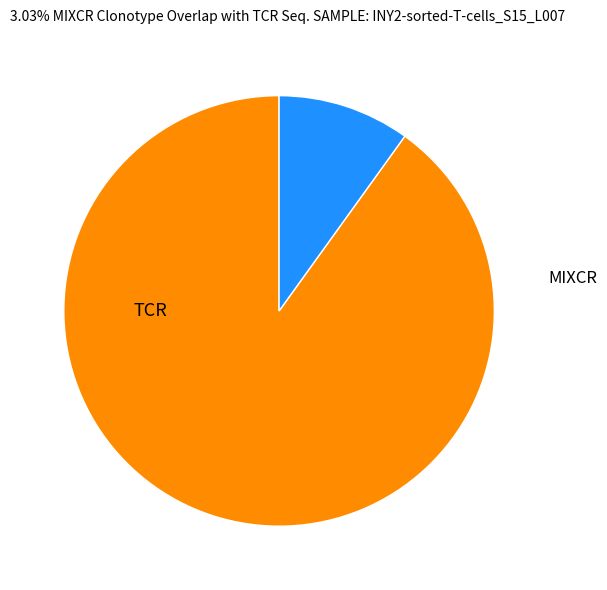

Is there any slice that represents more than half of the pie?

Yes